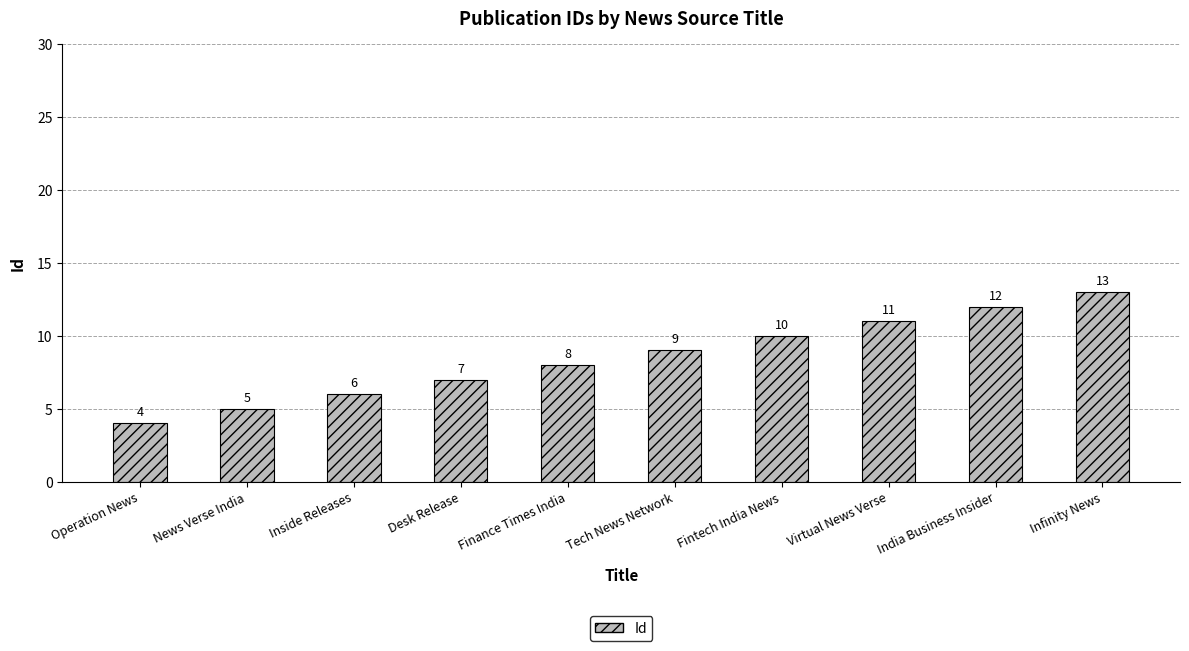

What position from the right is Desk Release?

7